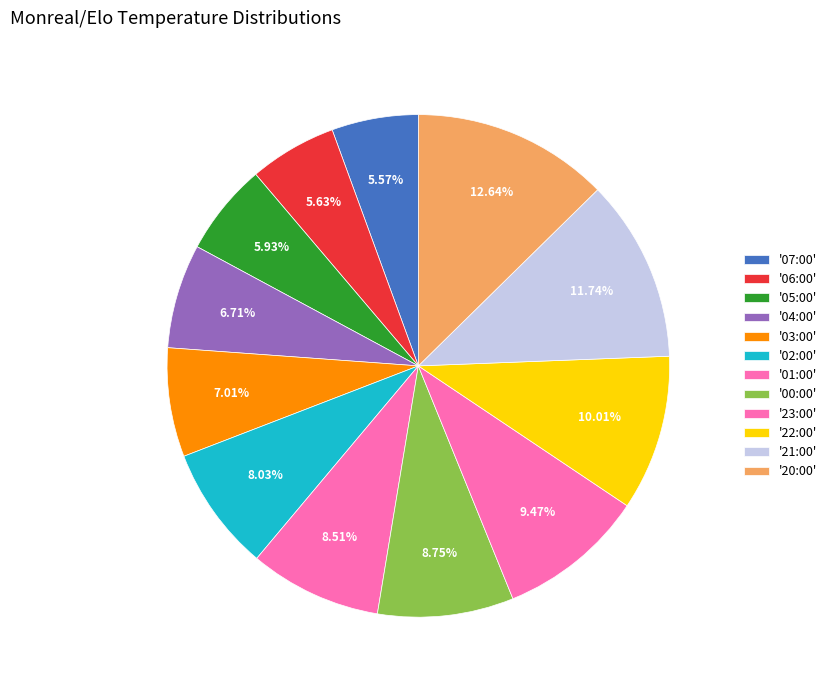

Does any single category account for the majority?

No